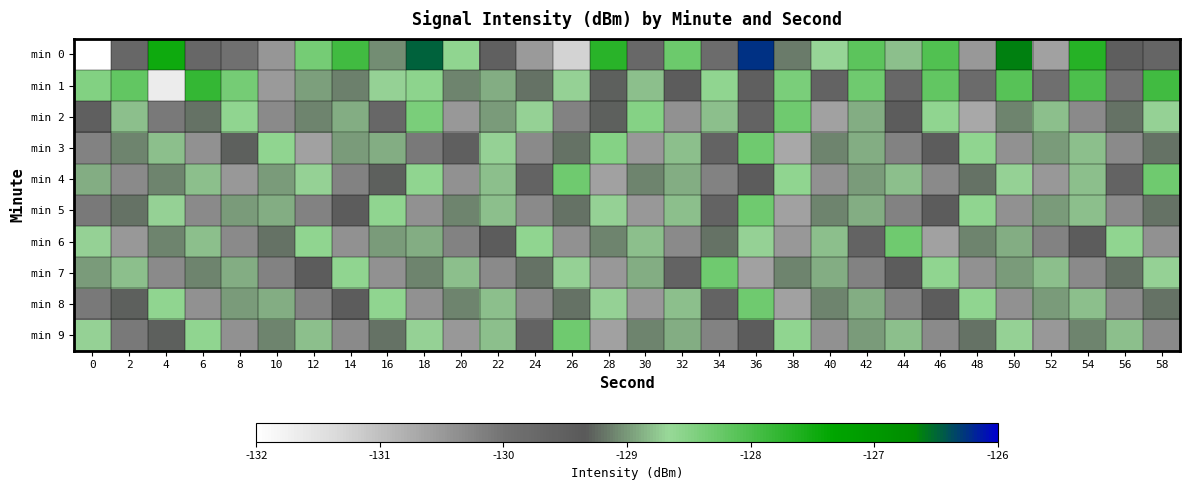

At which category does the chart reach its peak across all series?

36